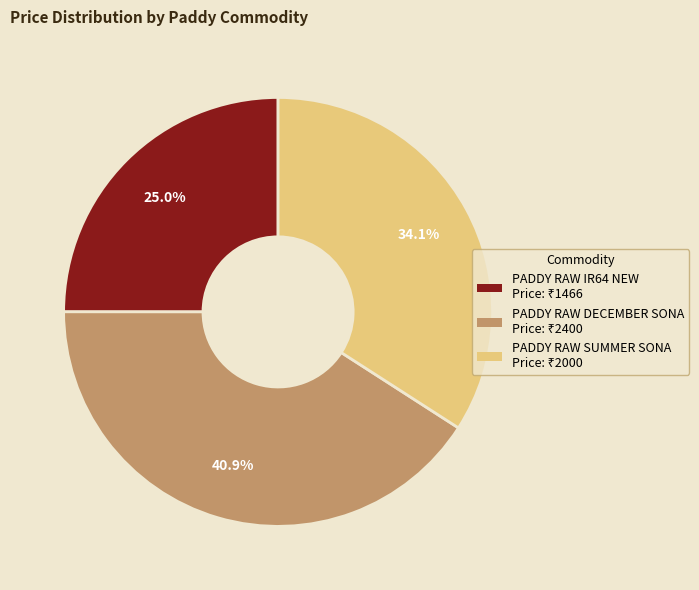

What percentage do PADDY RAW IR64 NEW and PADDY RAW DECEMBER SONA together represent?

65.9%